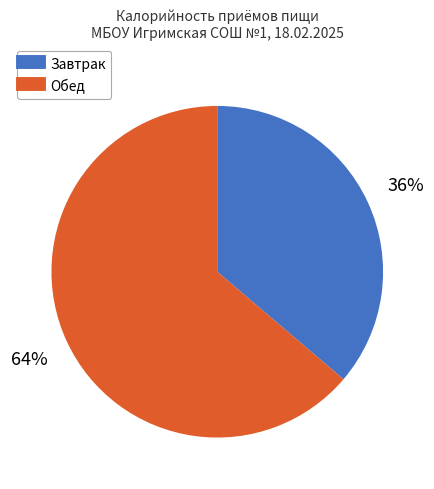

Approximately how many times larger is the value at Обед compared to Завтрак?

1.8